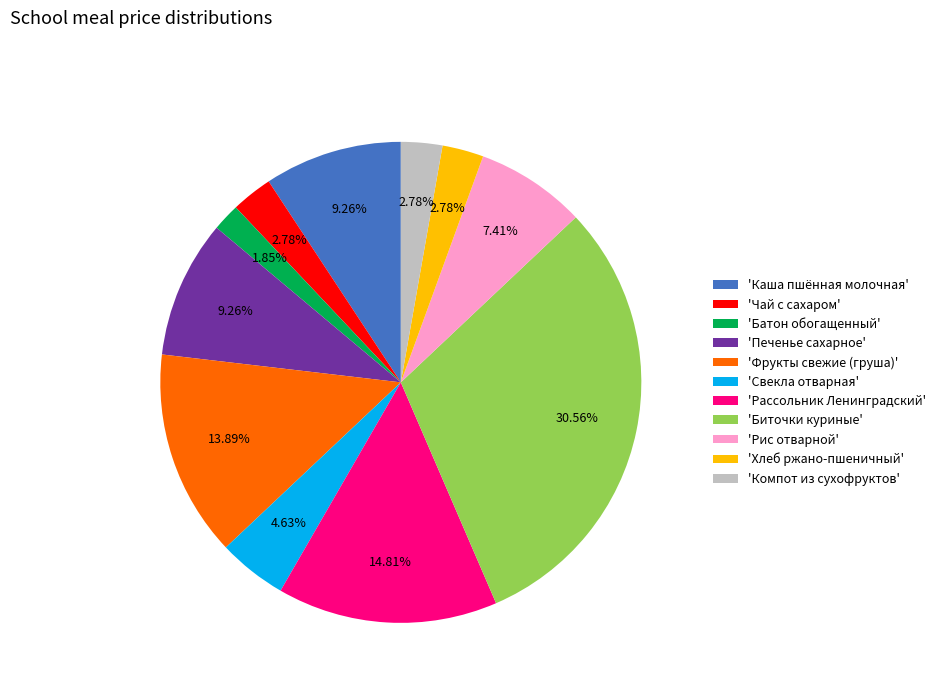

How many segments does this pie chart have?

11